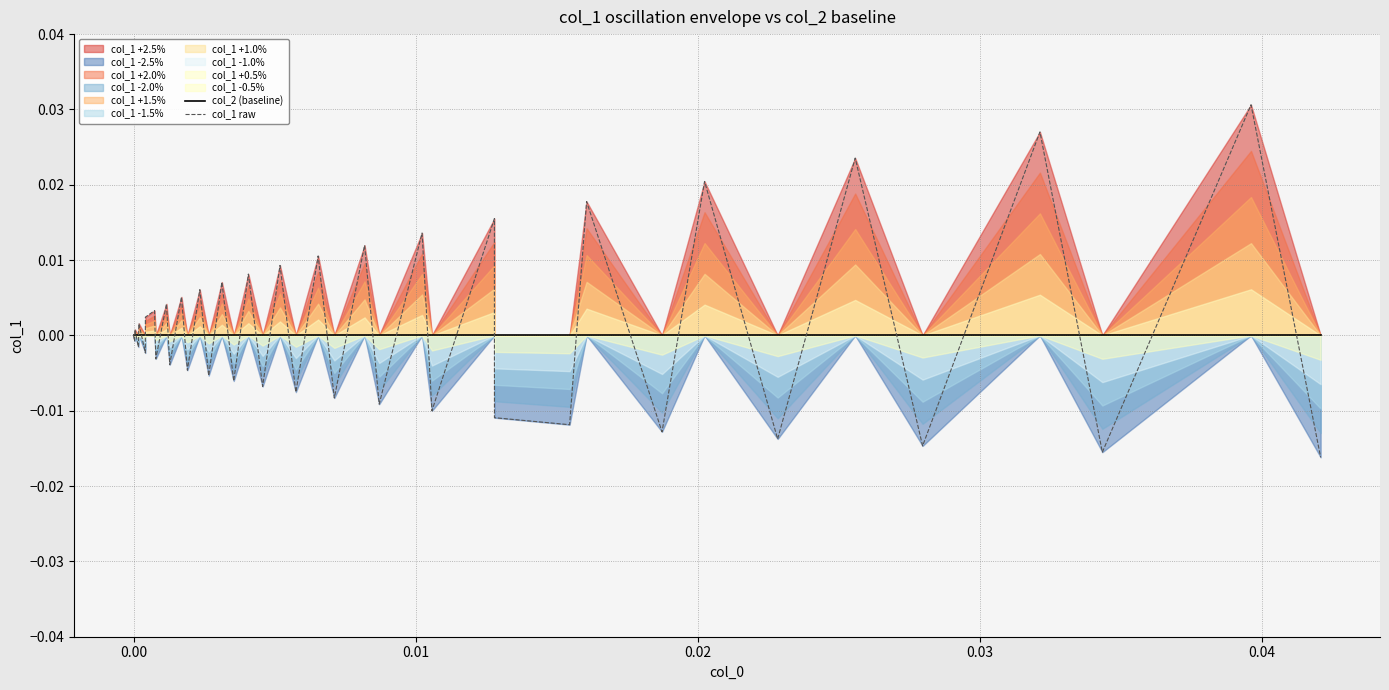

Which series has the largest total across all categories?

col_1 raw